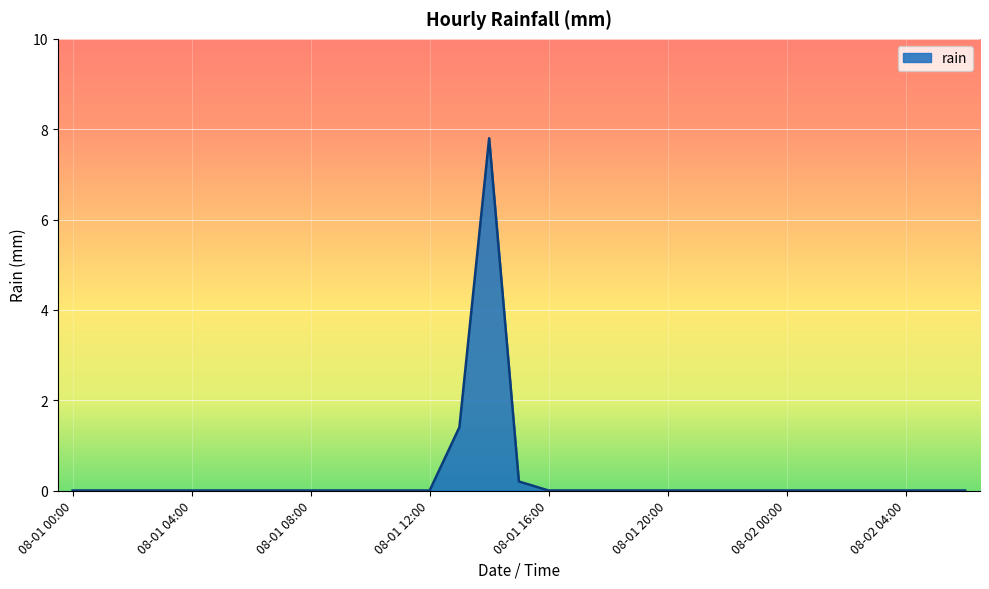

What is the difference between the maximum and minimum values?

7.8